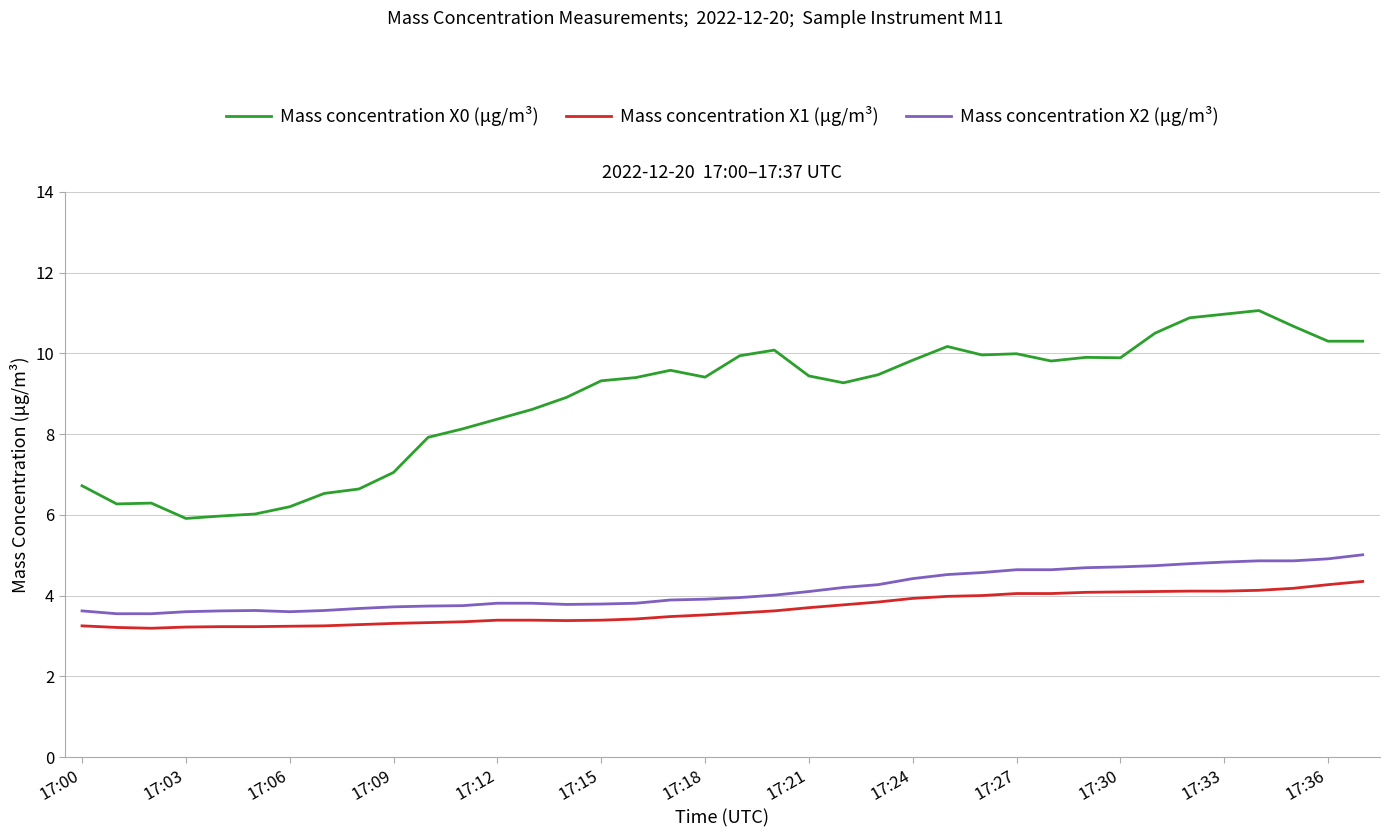

What is the difference between the maximum and minimum values in the Mass concentration X2 (μg/m³) series?

1.5